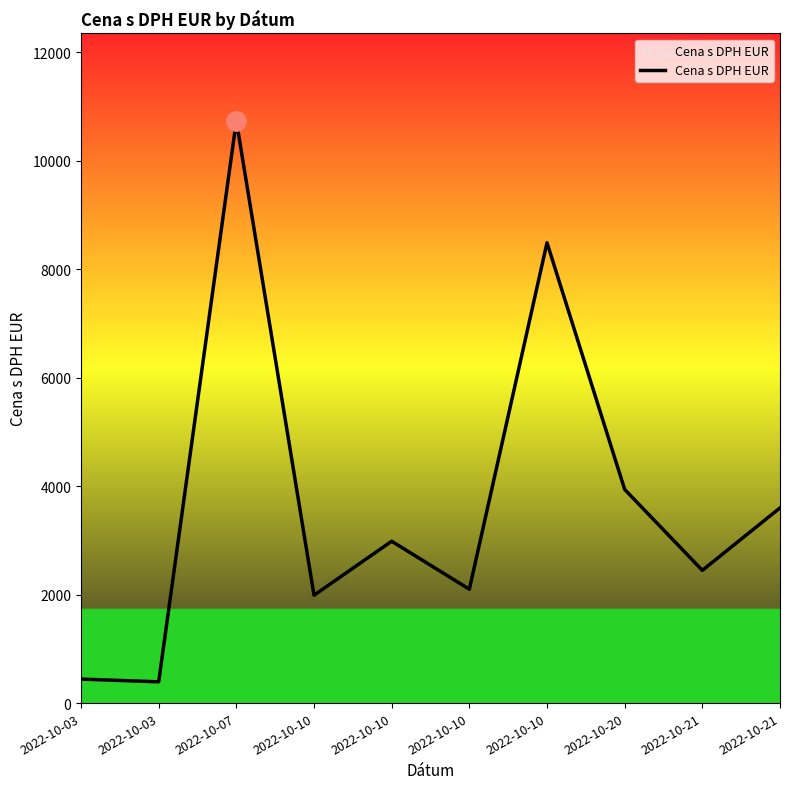

Is this an area chart (filled region under the line)?

No